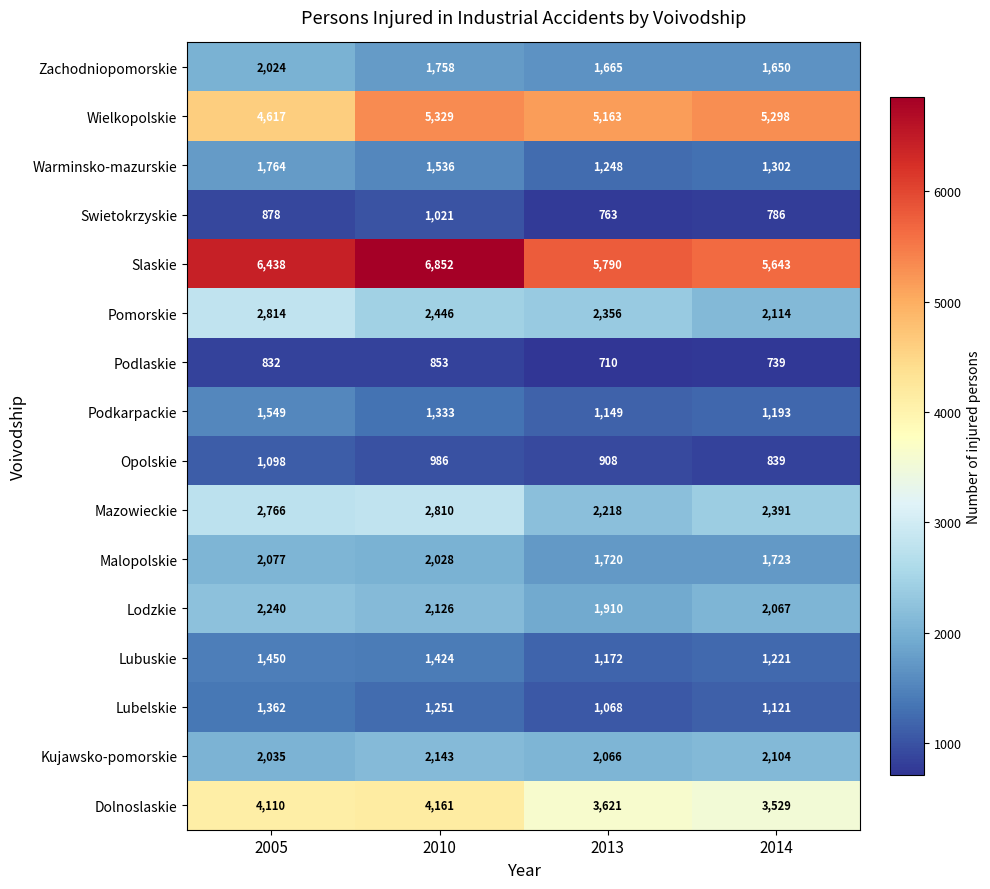

What is the sum of all Opolskie values?

3831